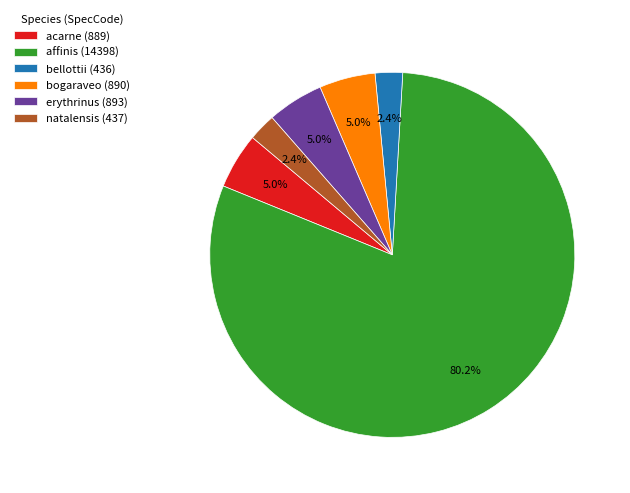

What percentage is NOT represented by acarne?

95.0%